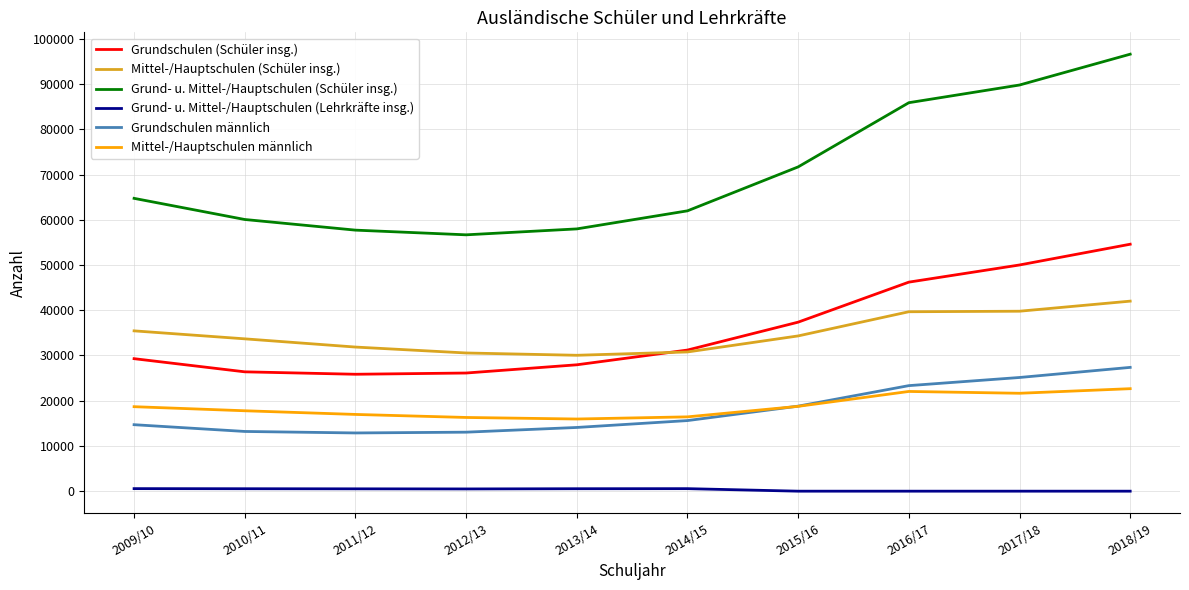

What is the lowest value of the Grundschulen männlich series?

12873